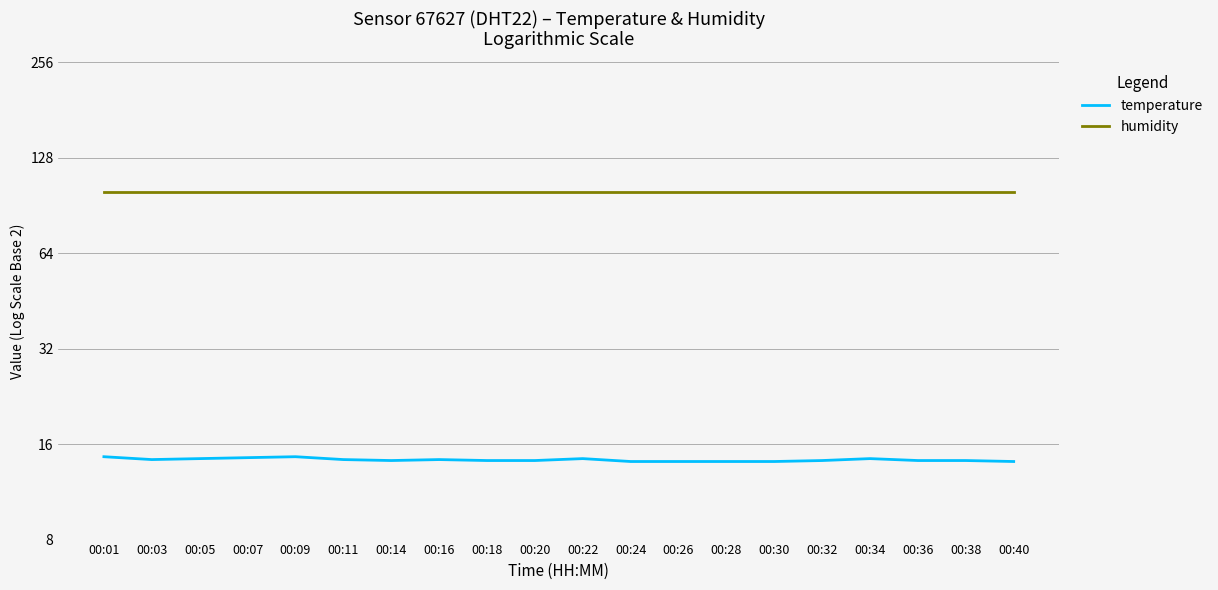

Which category has the highest value in the temperature series?

00:01